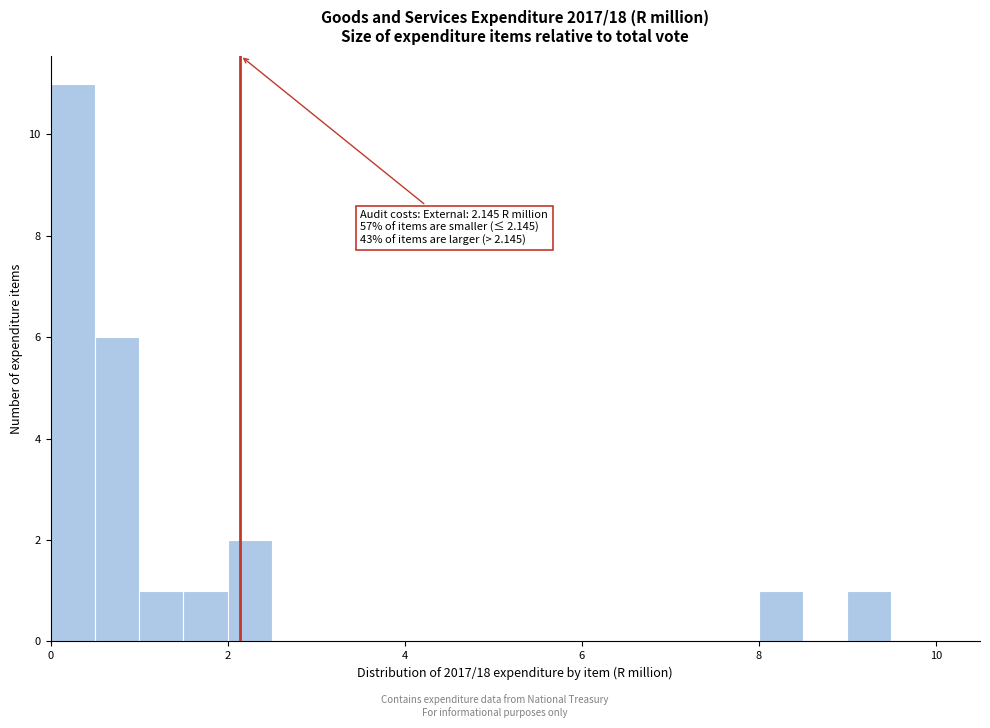

Around what value on the x-axis is the tallest bar? Give the approximate position of its centre, as read against the axis.

0.2